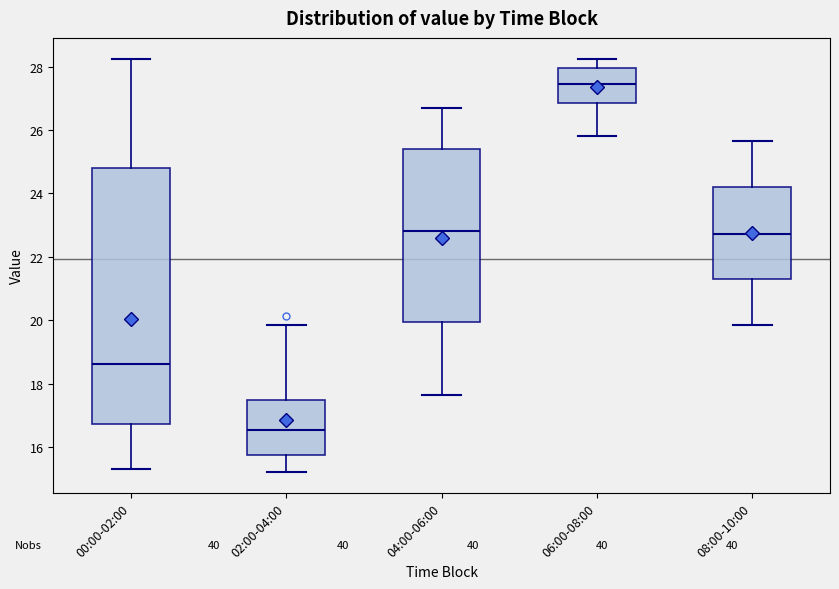

Reading left to right, transcribe this box plot: for each box, give where its median line is, the range the box spans, and where its two whiskers end, as read against the y-axis. The values are not printed on the chart, so give them approximately, as read against the axis.

00:00-02:00: median 18.6, box 16.8 to 24.8, whiskers 15.4 to 28.2
02:00-04:00: median 16.6, box 15.8 to 17.4, whiskers 15.2 to 19.8
04:00-06:00: median 22.8, box 20.0 to 25.4, whiskers 17.6 to 26.8
06:00-08:00: median 27.4, box 26.8 to 28.0, whiskers 25.8 to 28.2
08:00-10:00: median 22.8, box 21.4 to 24.2, whiskers 19.8 to 25.6